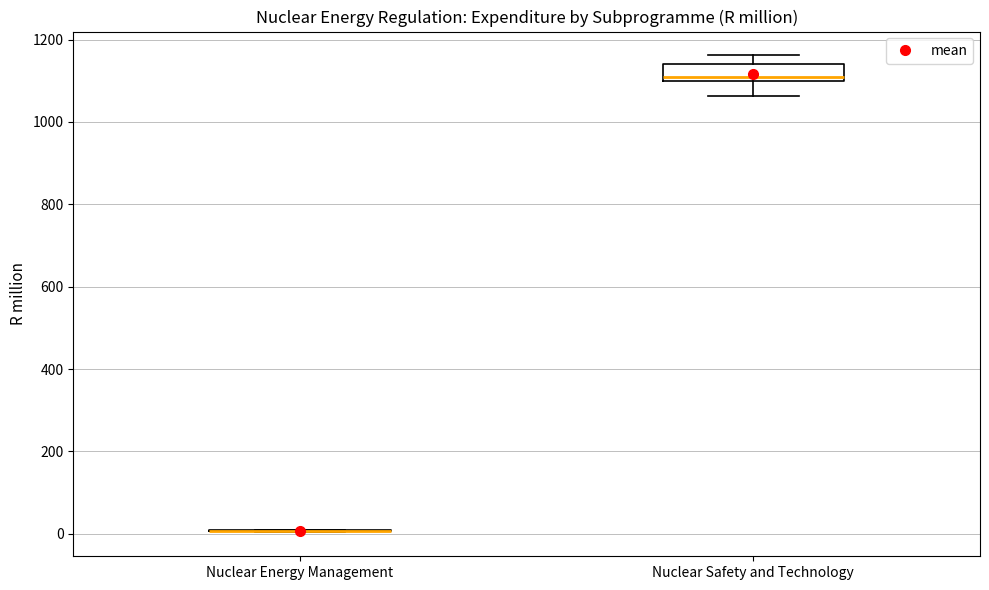

Reading left to right, read every box against the y-axis: the position of its median line, the range the box covers, and the ends of its whiskers. The values are not printed on the chart, so give them approximately, as read against the axis.

Nuclear Energy Management: box collapsed to a line at 0, whiskers 0 to 0
Nuclear Safety and Technology: median 1100 (just above the box's lower edge), box 1100 to 1140, whiskers 1060 to 1160